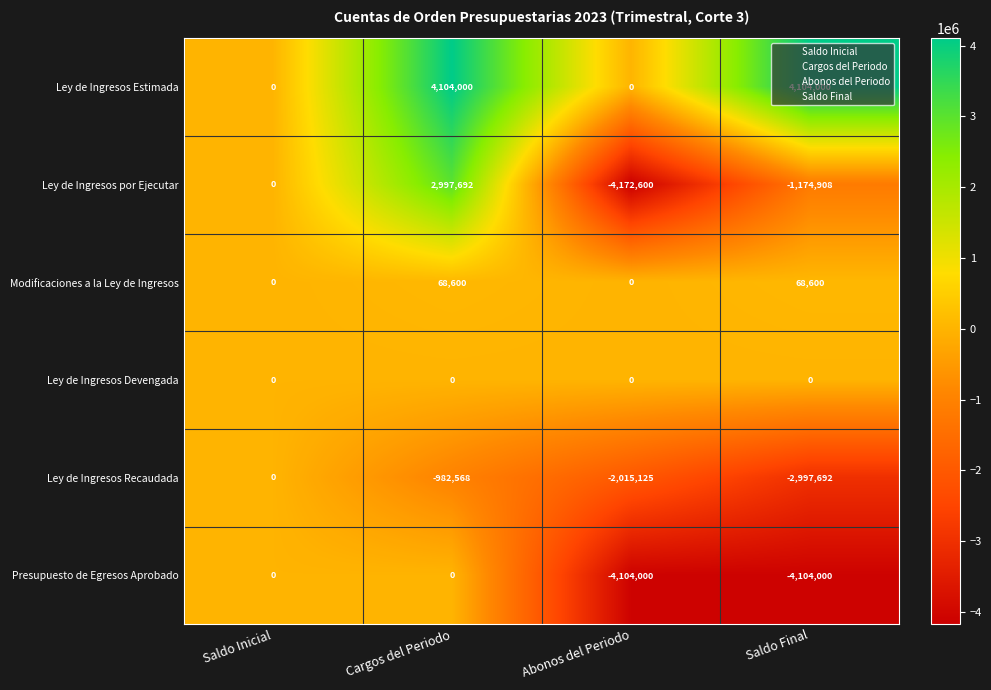

At which category does the chart reach its minimum across all series?

Abonos del Periodo